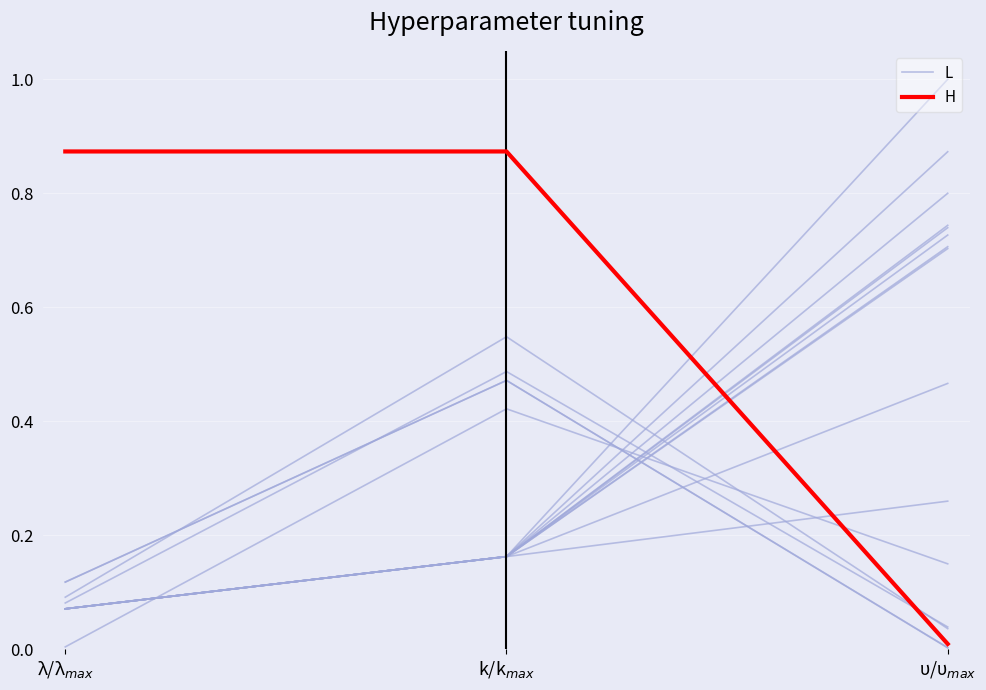

Is this an area chart (filled region under the line)?

No